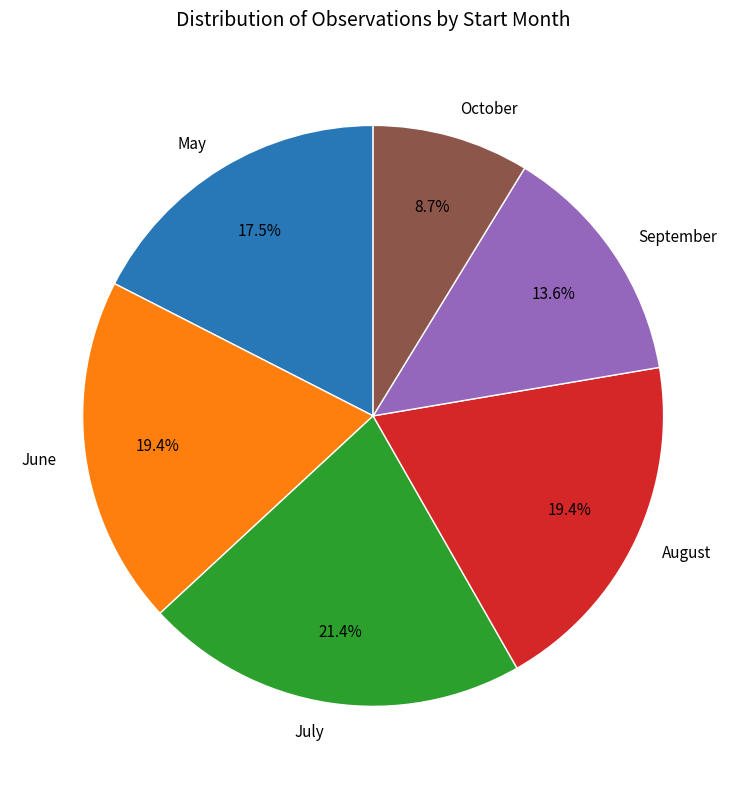

Is there any slice that represents more than half of the pie?

No